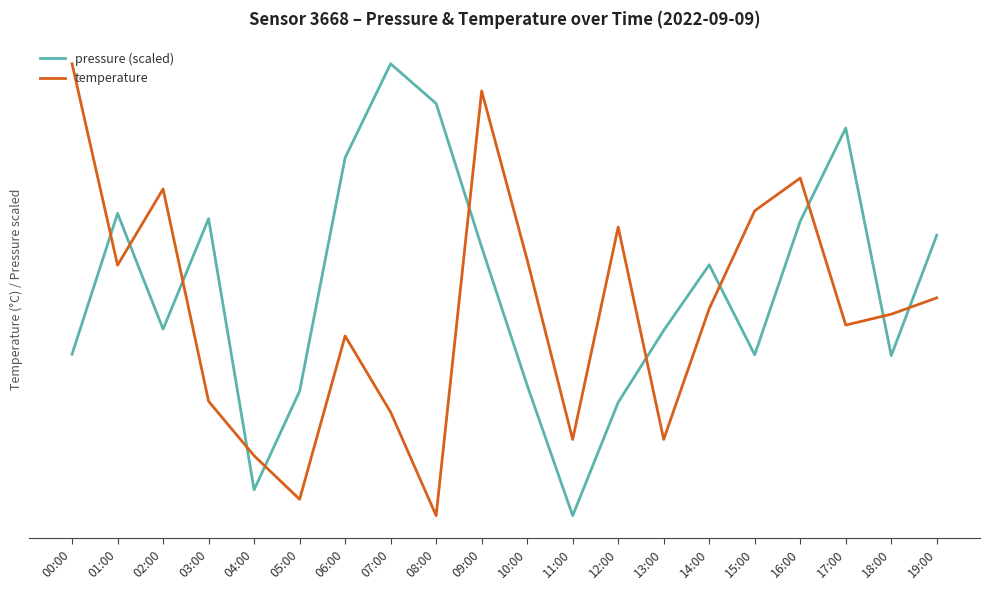

Reading right to left, list all the values displayed in this chart.

pressure (scaled): 13.0	12.8	13.2	13.0	12.8	13.0	12.8	12.7	12.5	12.7	13.0	13.2	13.3	13.1	12.7	12.5	13.0	12.8	13.0	12.8
temperature: 12.9	12.9	12.8	13.1	13.1	12.9	12.6	13.0	12.6	13.0	13.3	12.5	12.7	12.8	12.5	12.6	12.7	13.1	12.9	13.3